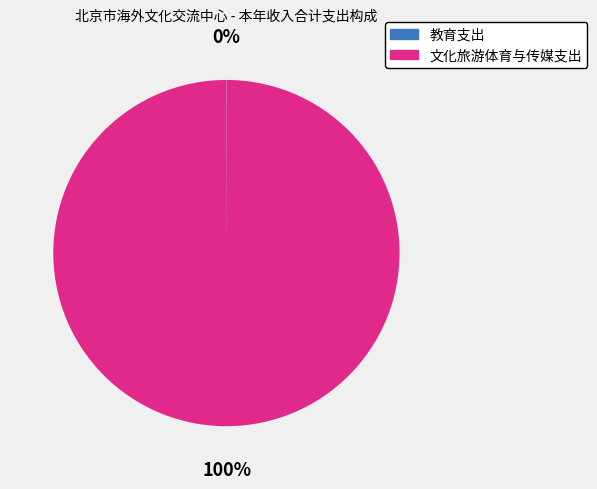

Is it true that 文化旅游体育与传媒支出 is 94% of the pie?

False